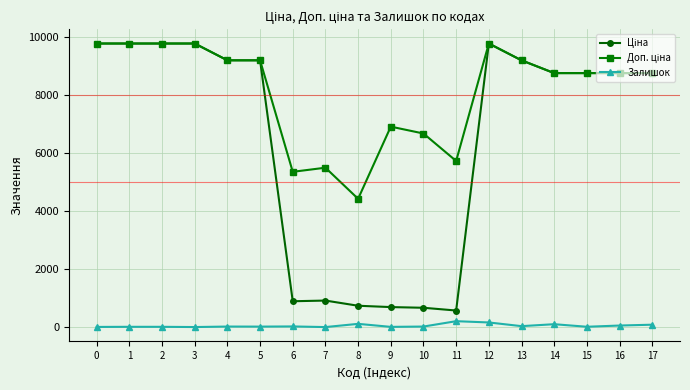

What is the maximum value shown in the chart?

9775.5